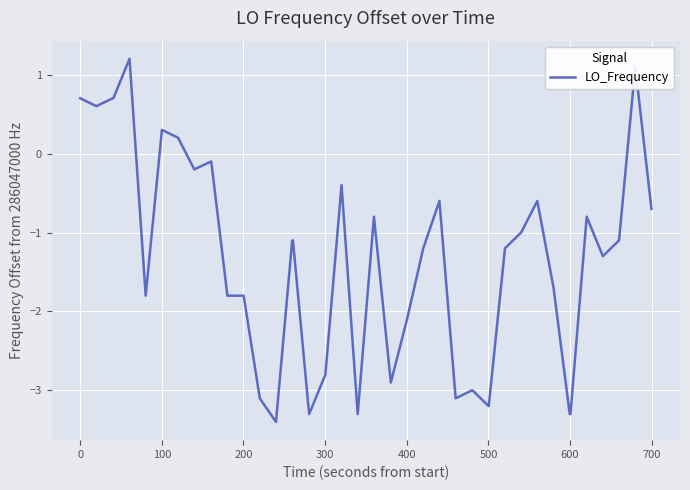

What is the smallest value displayed?

-3.4